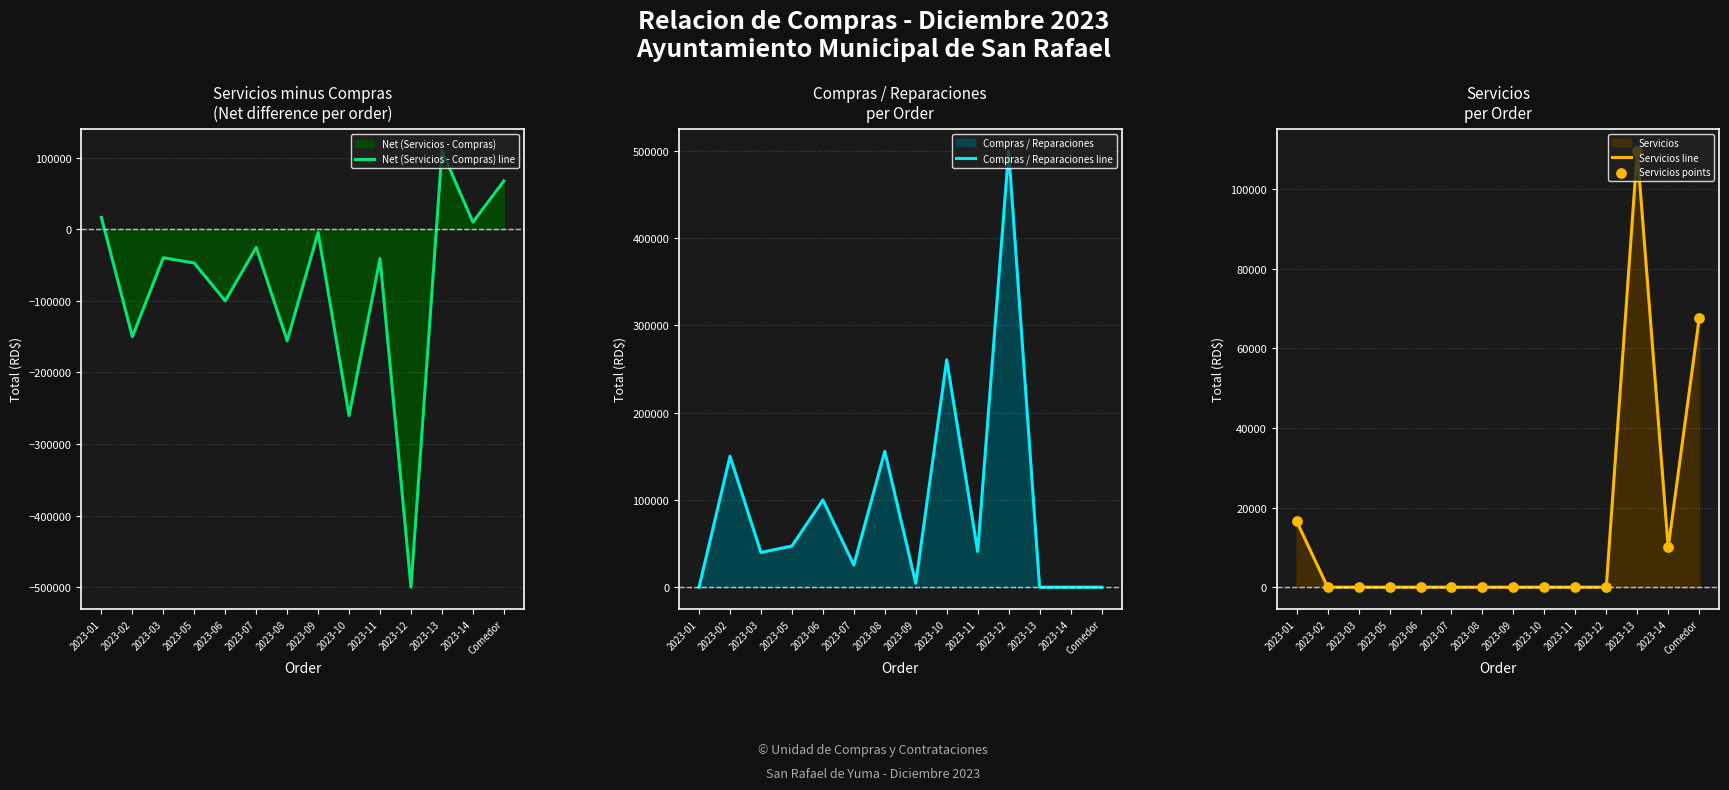

Which series contains the lowest Y value?

Net (Servicios - Compras) line